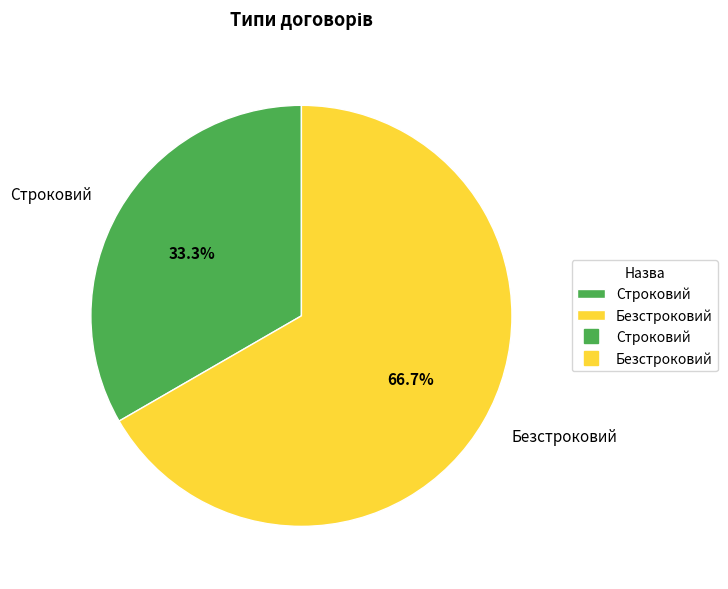

To the nearest percent, what portion does Безстроковий represent?

67%